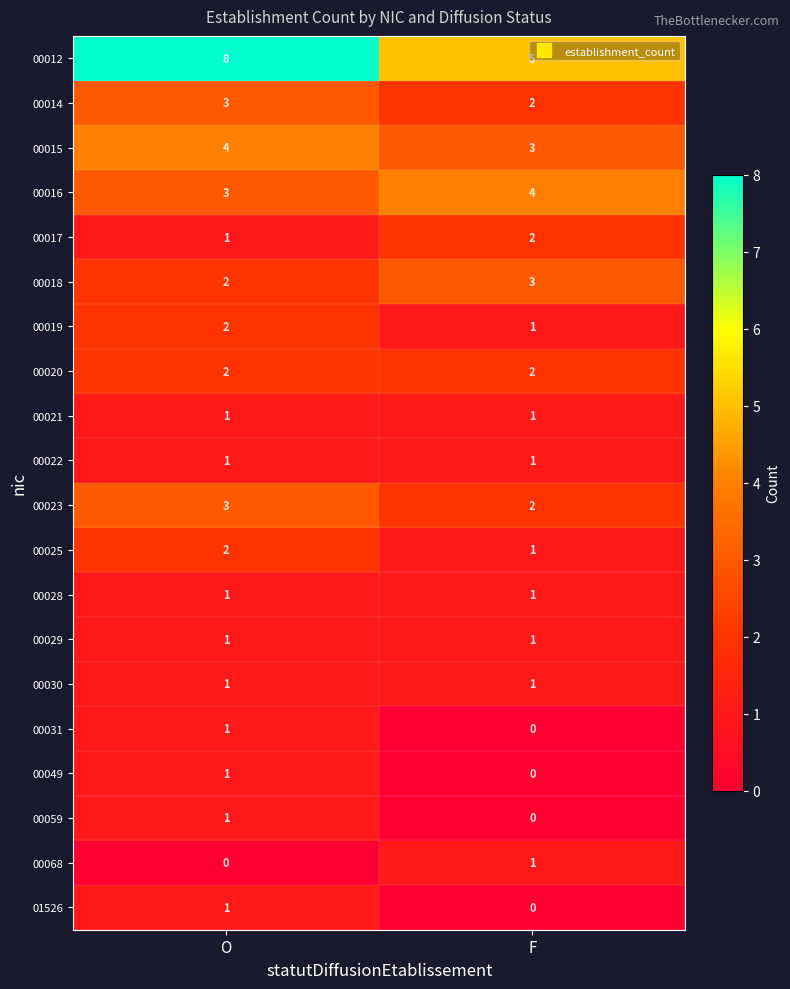

What is the total value across all series at F?

31